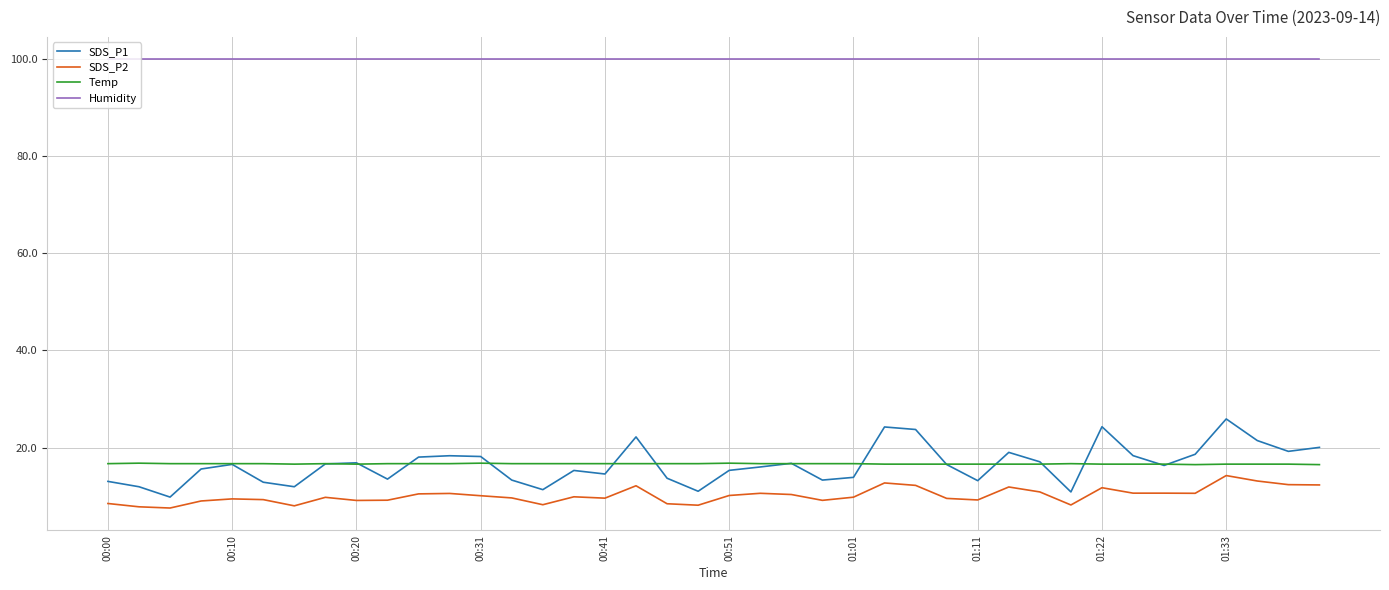

What is the average value of the Temp series?

16.7